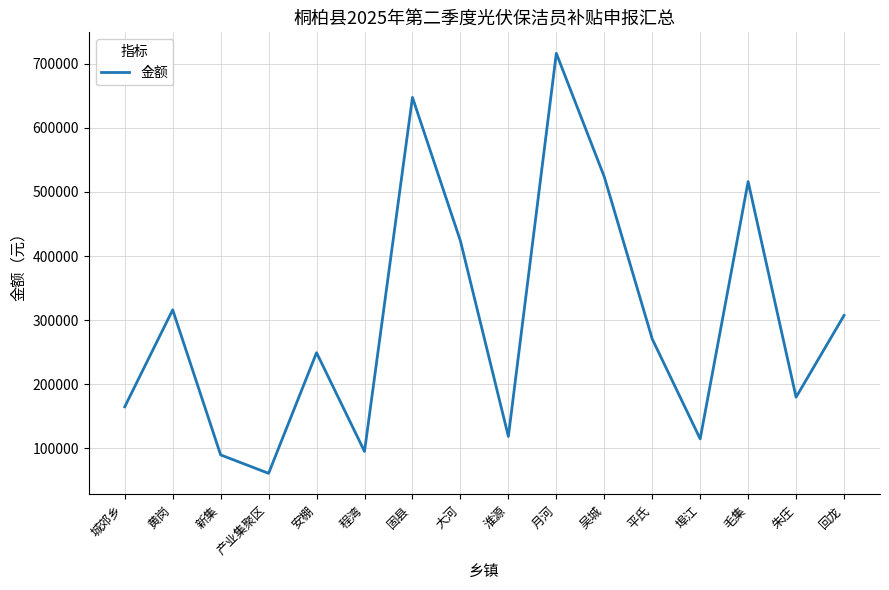

What is the difference between the maximum and minimum values?

654992